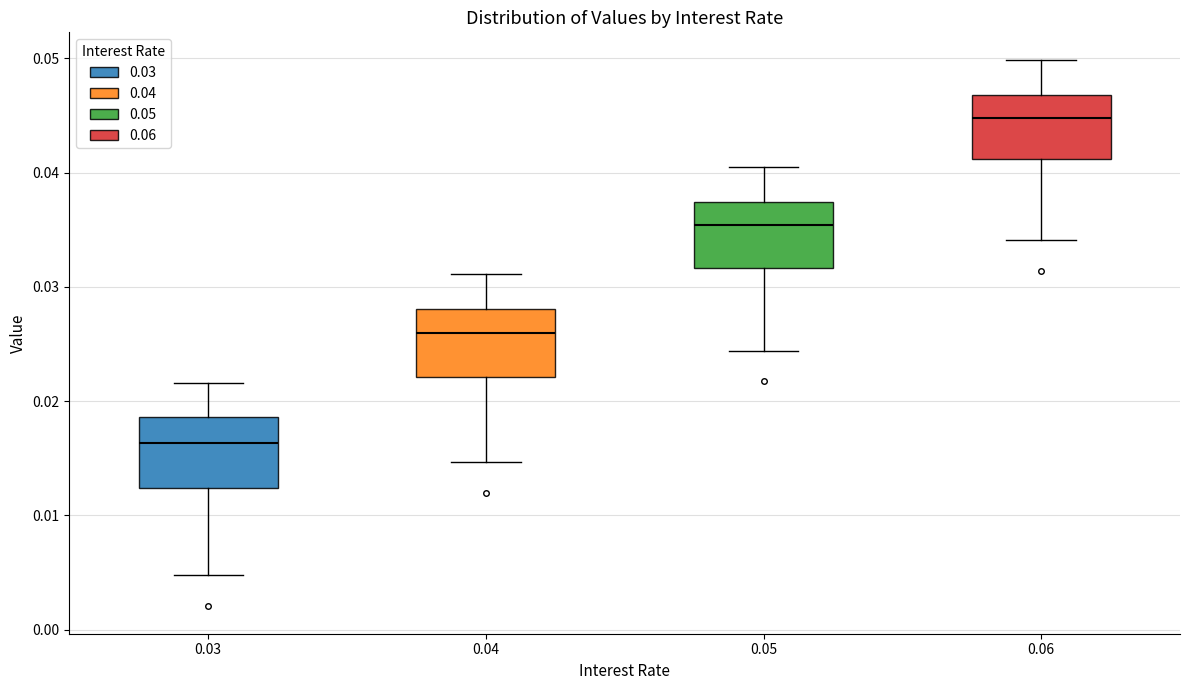

Reading left to right, read every box against the y-axis: the position of its median line, the range the box covers, and the ends of its whiskers. The values are not printed on the chart, so give them approximately, as read against the axis.

0.03: median 0.016, box 0.012 to 0.019, whiskers 0.005 to 0.022
0.04: median 0.026, box 0.022 to 0.028, whiskers 0.015 to 0.031
0.05: median 0.035, box 0.032 to 0.037, whiskers 0.024 to 0.041
0.06: median 0.045, box 0.041 to 0.047, whiskers 0.034 to 0.050